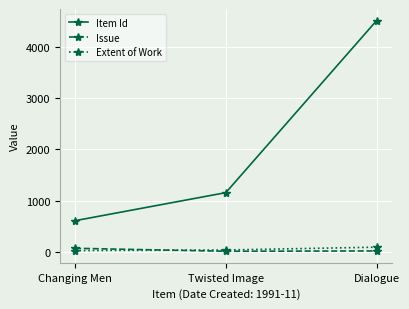

What is the maximum value for Issue?

68